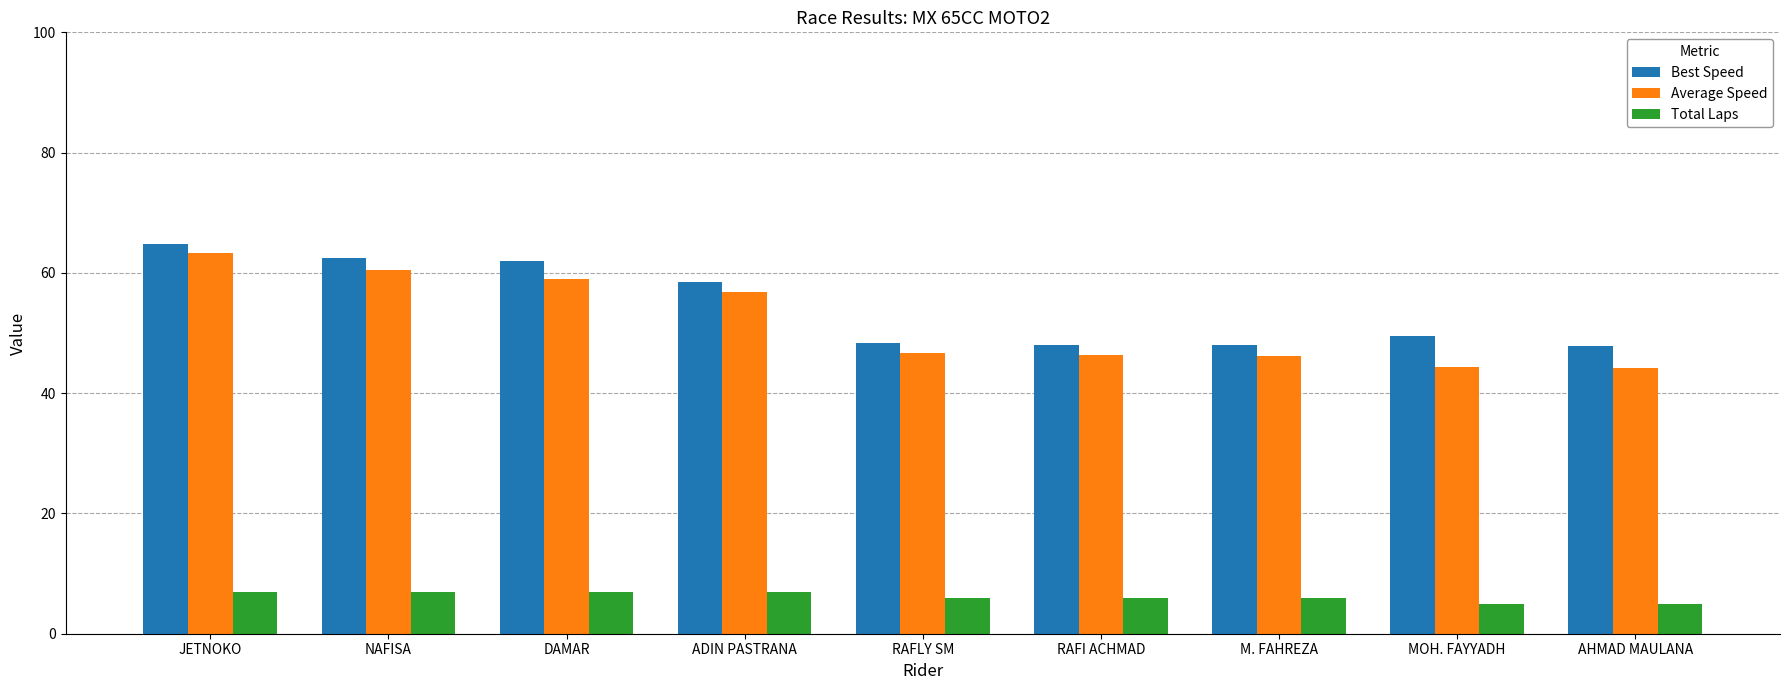

At which label does Average Speed first exceed 46?

JETNOKO